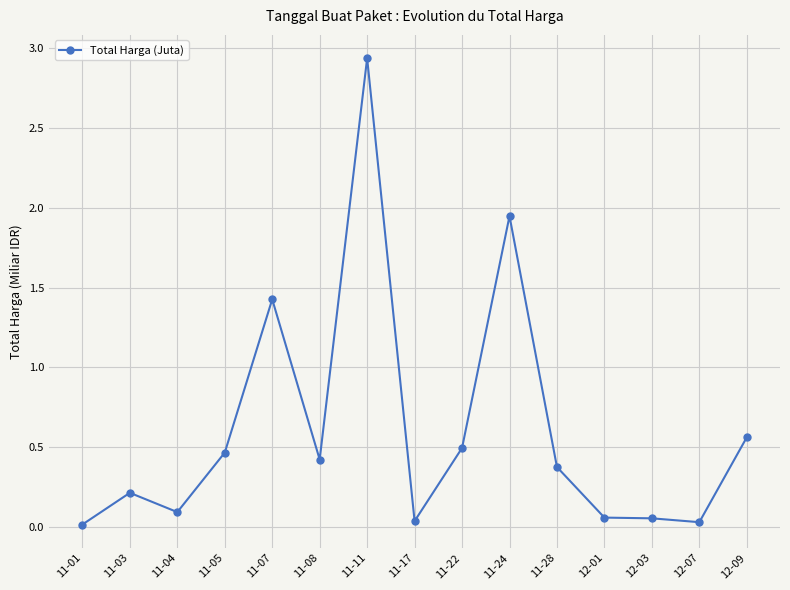

True or false: the data has more than 2 interior local peaks.

True